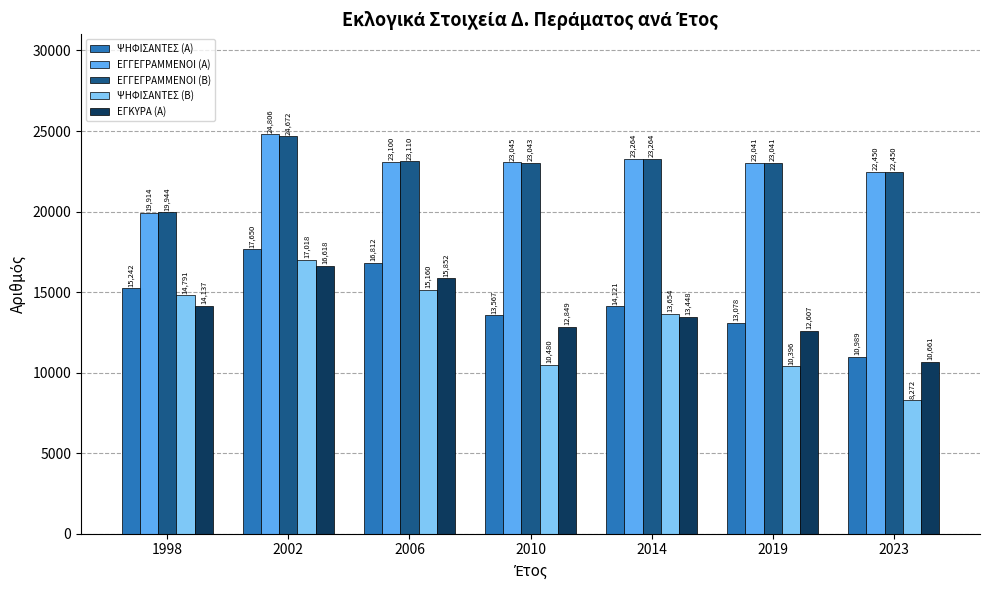

How many groups of bars are there?

7